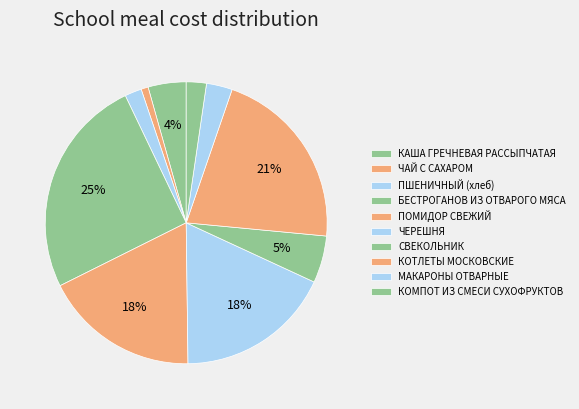

Count the number of slices in the pie.

10